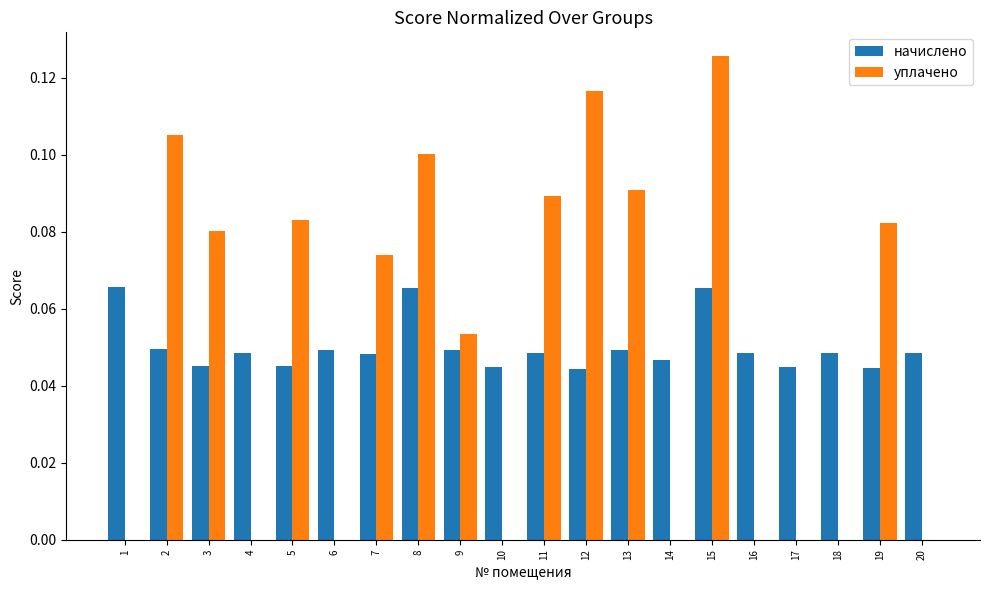

The начислено series shows 0.1 at 9. True or false?

False